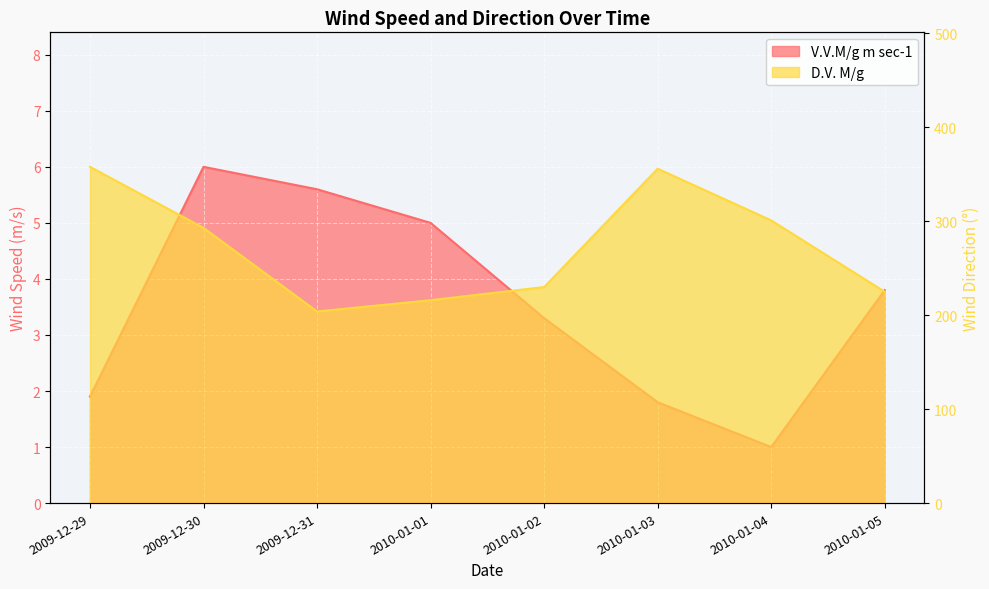

How many interior local peaks does the D.V. M/g series have?

1